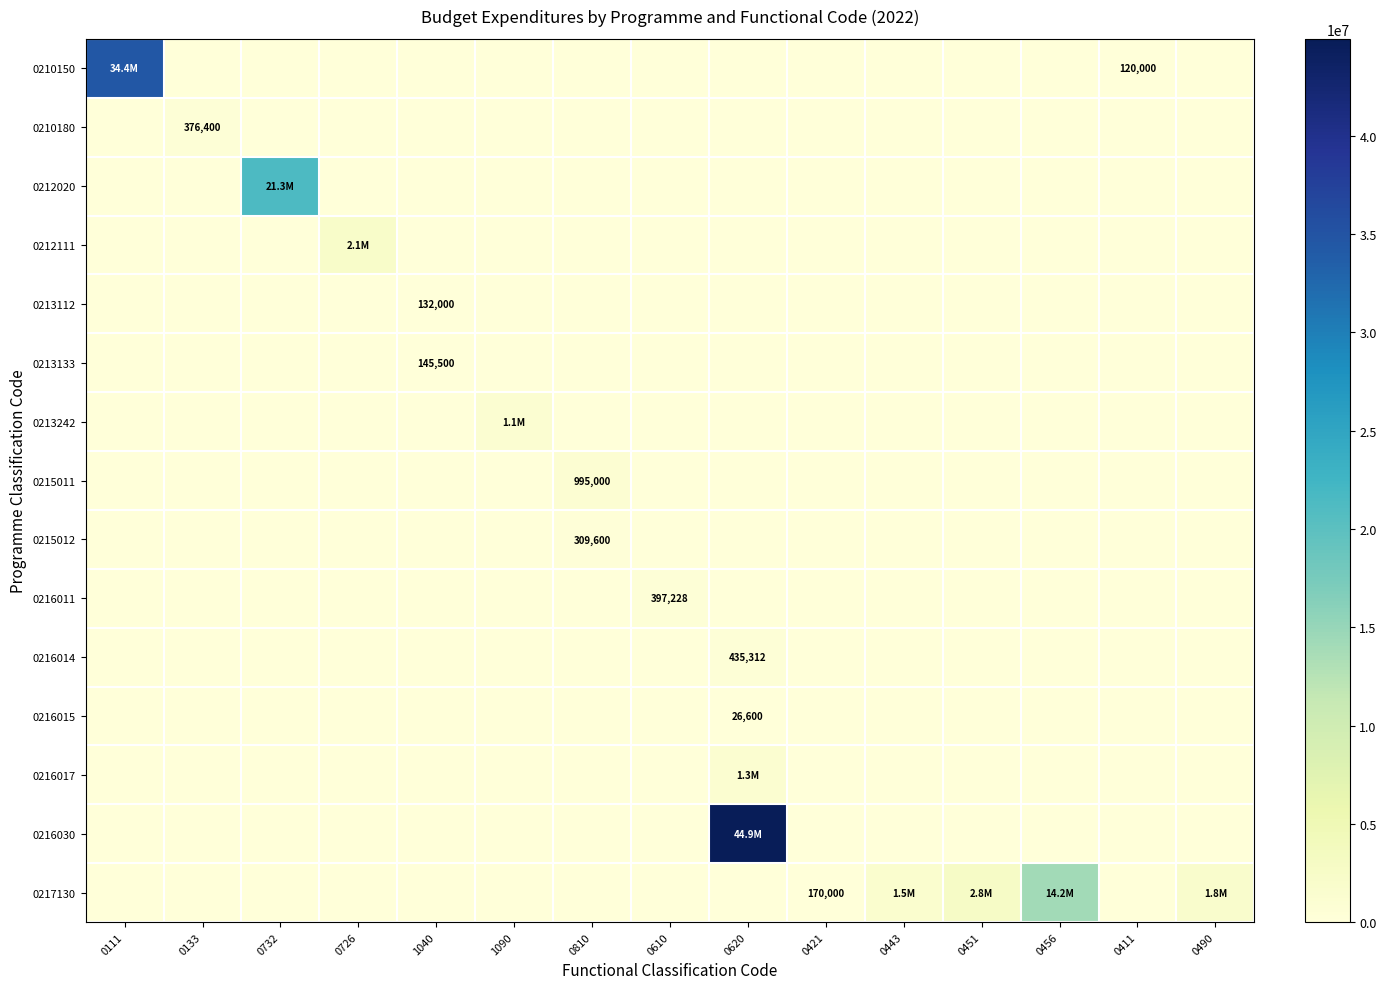

What is the difference between the maximum and second lowest values in the 0212111 series?

2137340.0